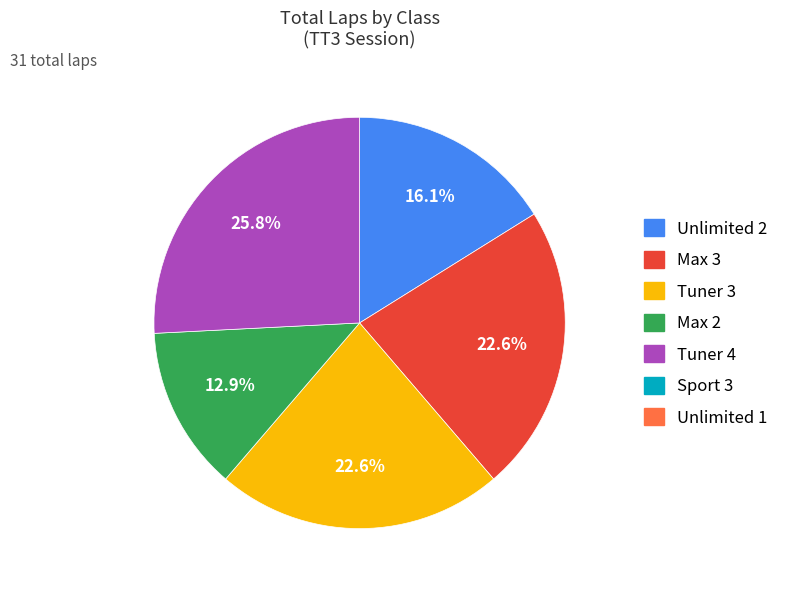

Is there any slice that represents more than half of the pie?

No